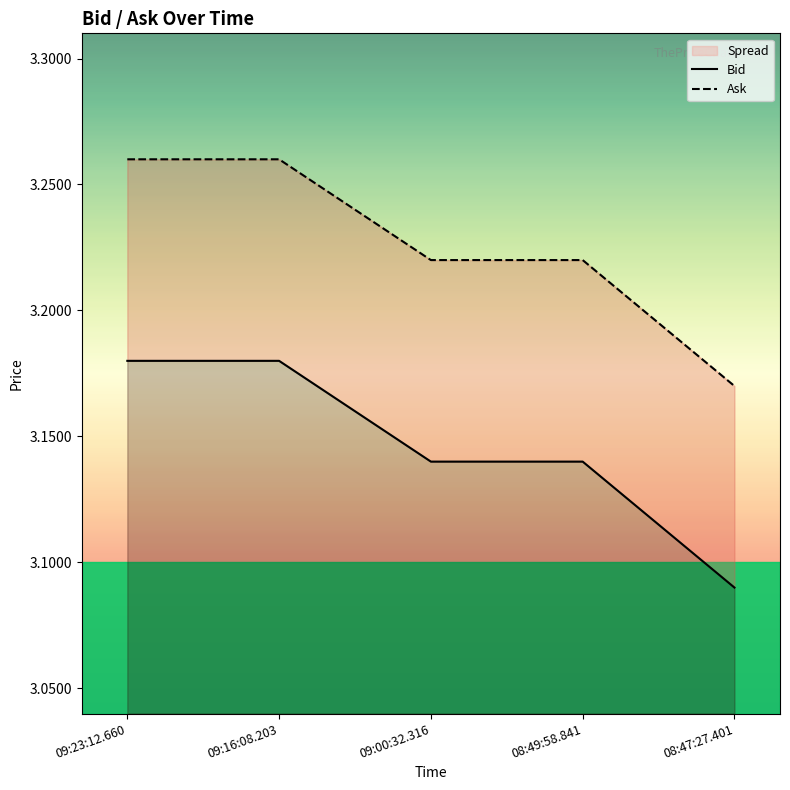

Reading left to right, transcribe all the data shown in this chart.

Bid: 09:23:12.660=3.2	09:16:08.203=3.2	09:00:32.316=3.1	08:49:58.841=3.1	08:47:27.401=3.1
Ask: 09:23:12.660=3.3	09:16:08.203=3.3	09:00:32.316=3.2	08:49:58.841=3.2	08:47:27.401=3.2